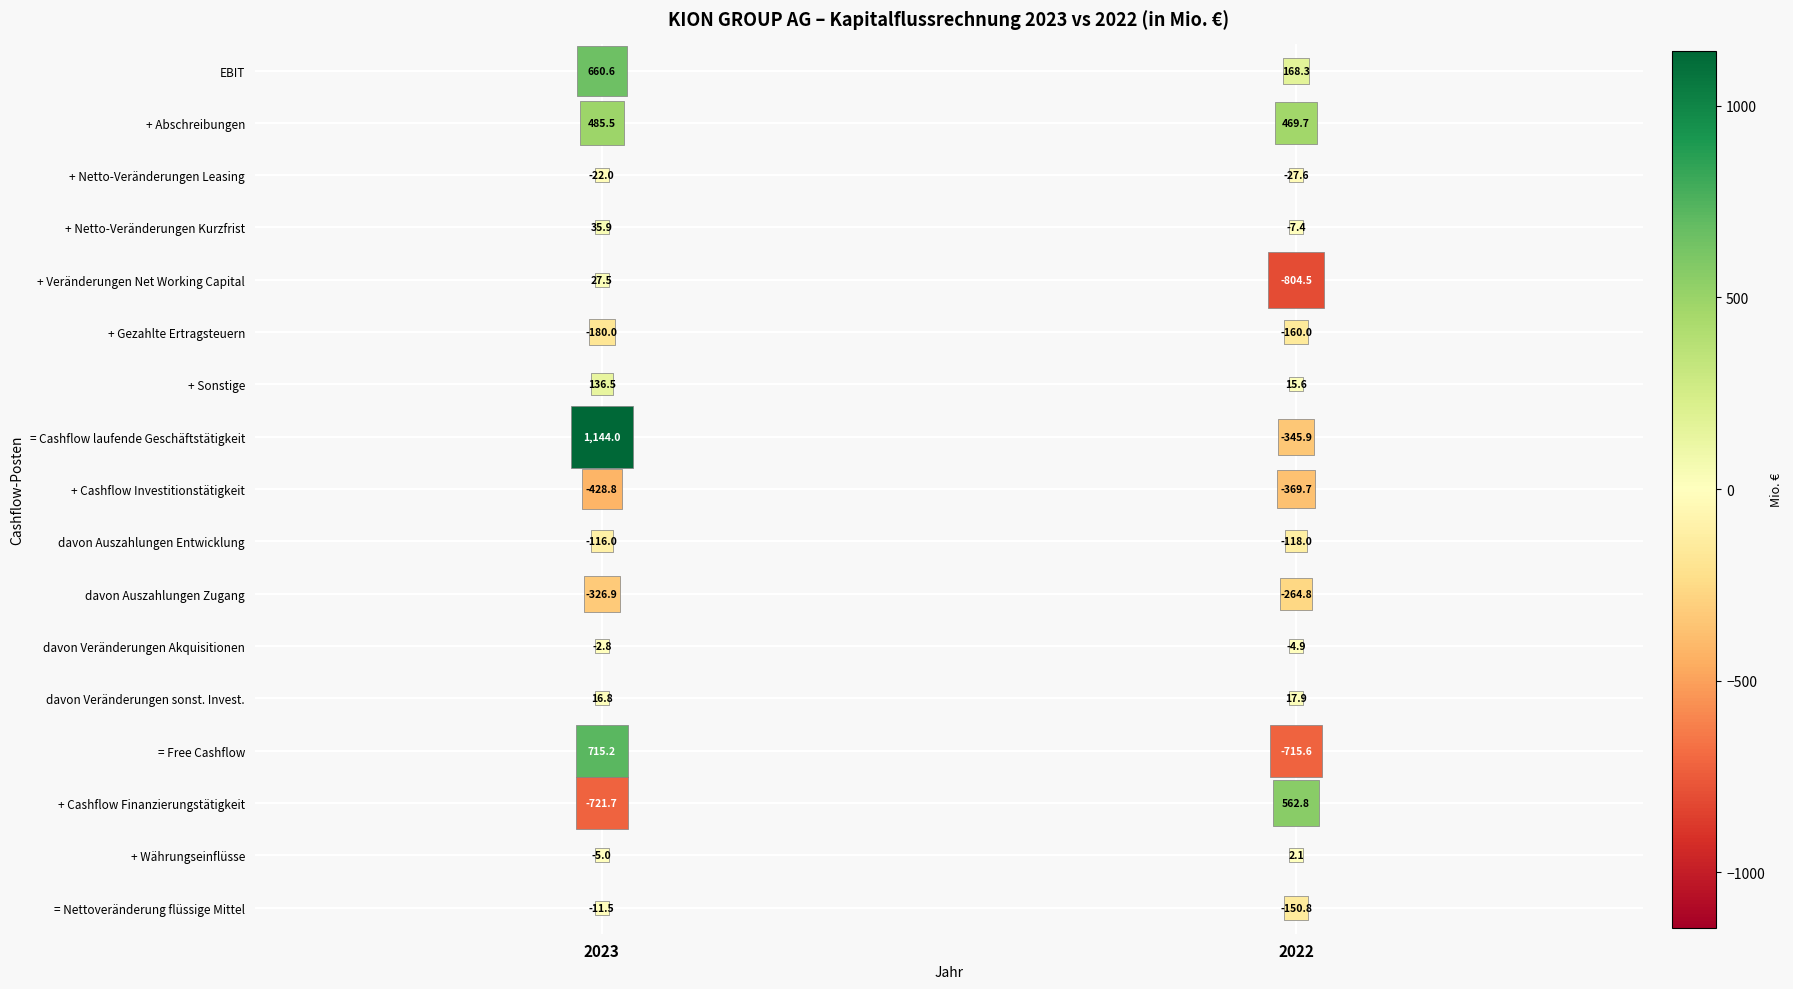

Which series has the largest total across all categories?

+ Abschreibungen